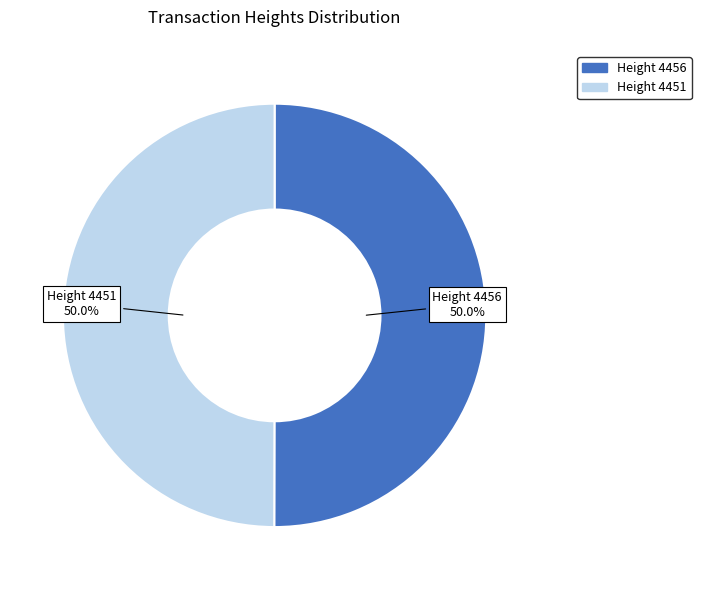

How many slices are in this pie chart?

2